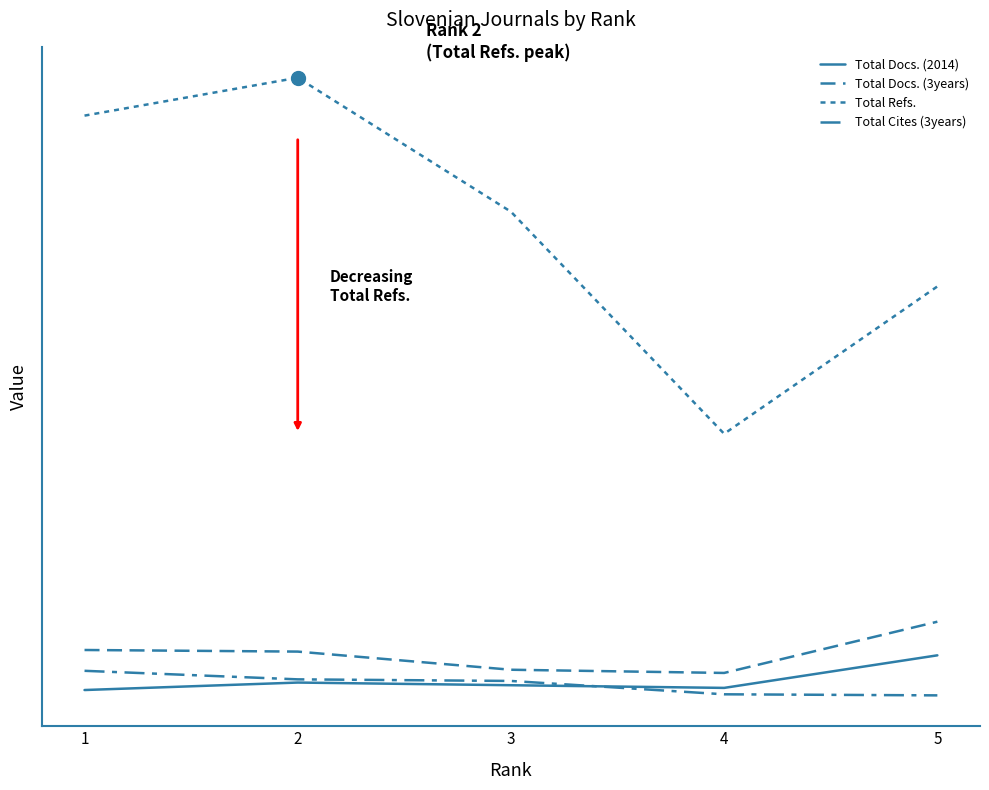

What is the difference between the highest and lowest values at 3?

887